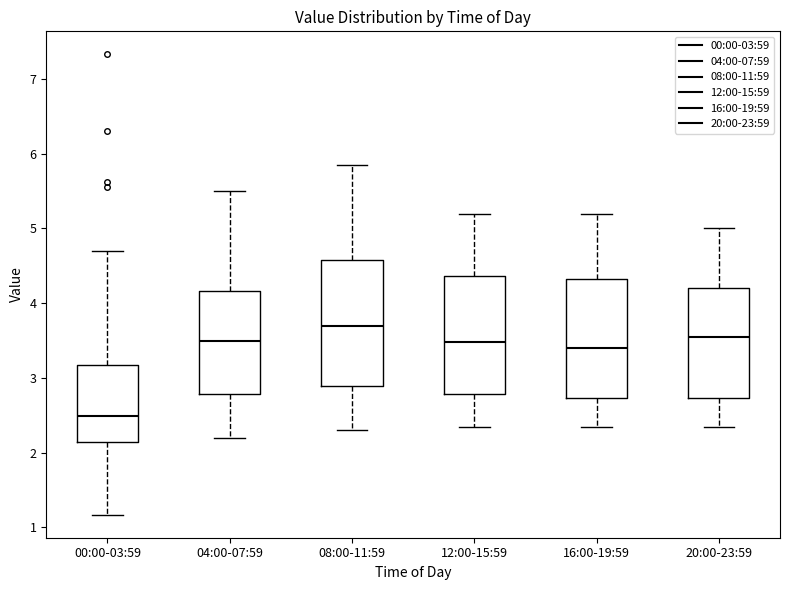

Reading left to right, read every box against the y-axis: the position of its median line, the range the box covers, and the ends of its whiskers. The values are not printed on the chart, so give them approximately, as read against the axis.

00:00-03:59: median 2.5, box 2.1 to 3.2, whiskers 1.2 to 4.7
04:00-07:59: median 3.5, box 2.8 to 4.2, whiskers 2.2 to 5.5
08:00-11:59: median 3.7, box 2.9 to 4.6, whiskers 2.3 to 5.9
12:00-15:59: median 3.5, box 2.8 to 4.4, whiskers 2.4 to 5.2
16:00-19:59: median 3.4, box 2.7 to 4.3, whiskers 2.4 to 5.2
20:00-23:59: median 3.6, box 2.7 to 4.2, whiskers 2.4 to 5.0